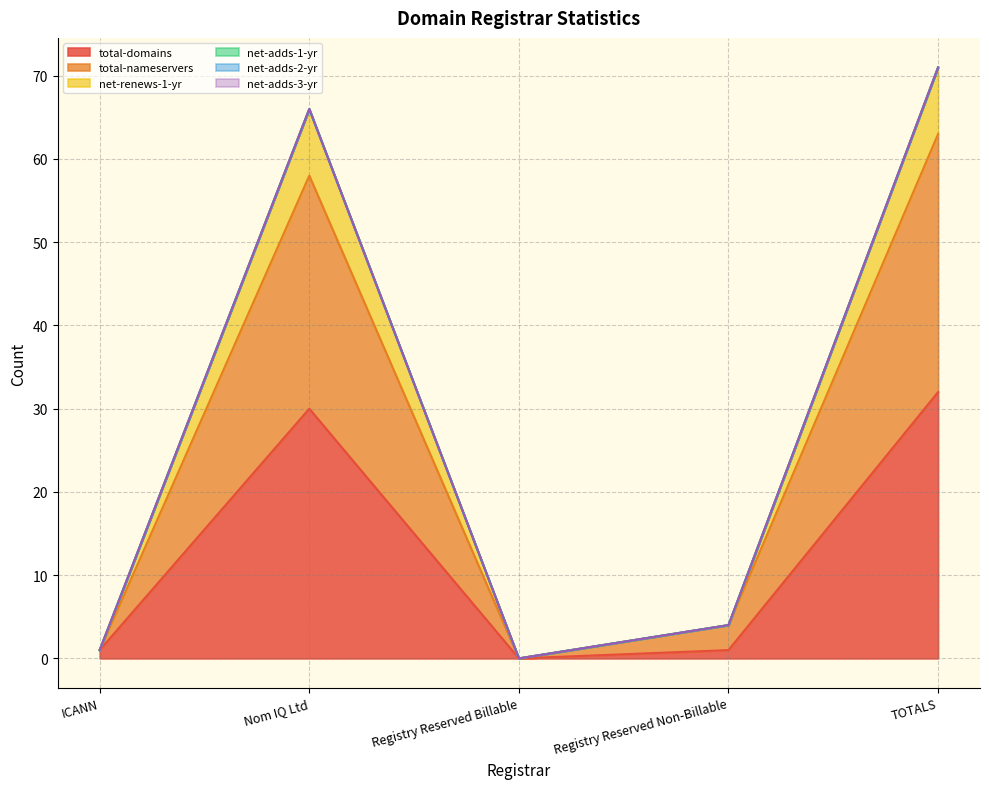

What is the difference between the maximum and minimum values in the total-domains series?

32